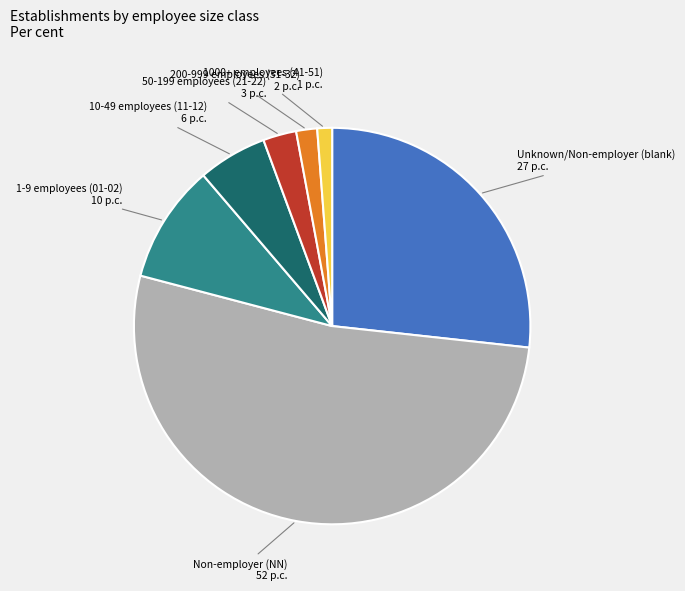

Is there a majority slice in this chart?

Yes